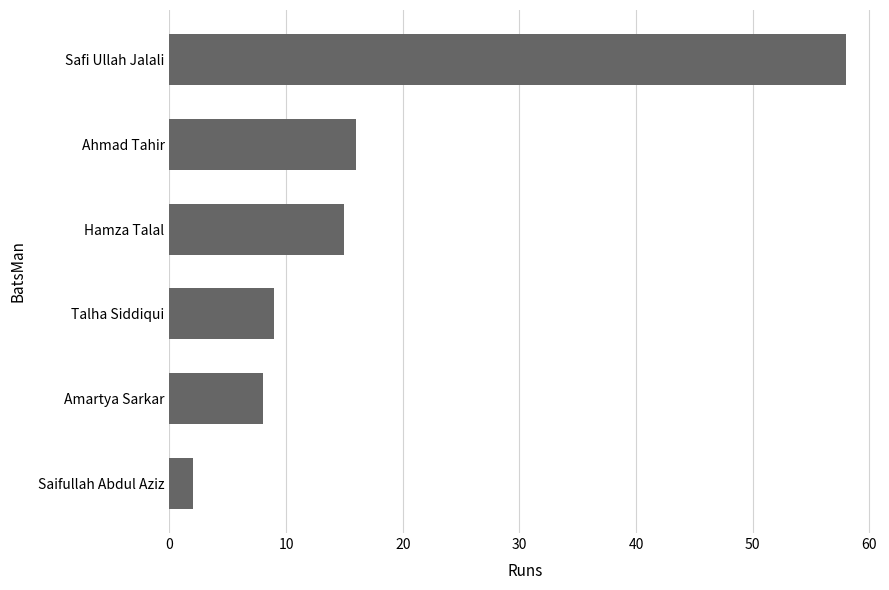

Count the number of categories in the chart.

6